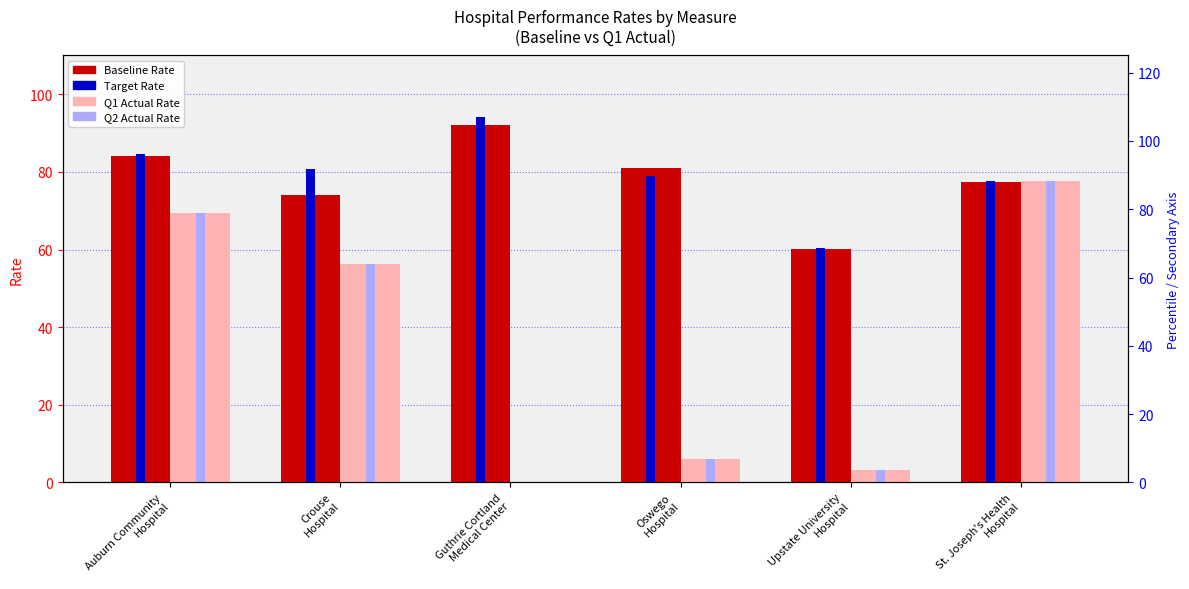

Is the value of Q1 Actual Rate at Oswego
Hospital greater than the value of Baseline Rate at Auburn Community
Hospital?

No